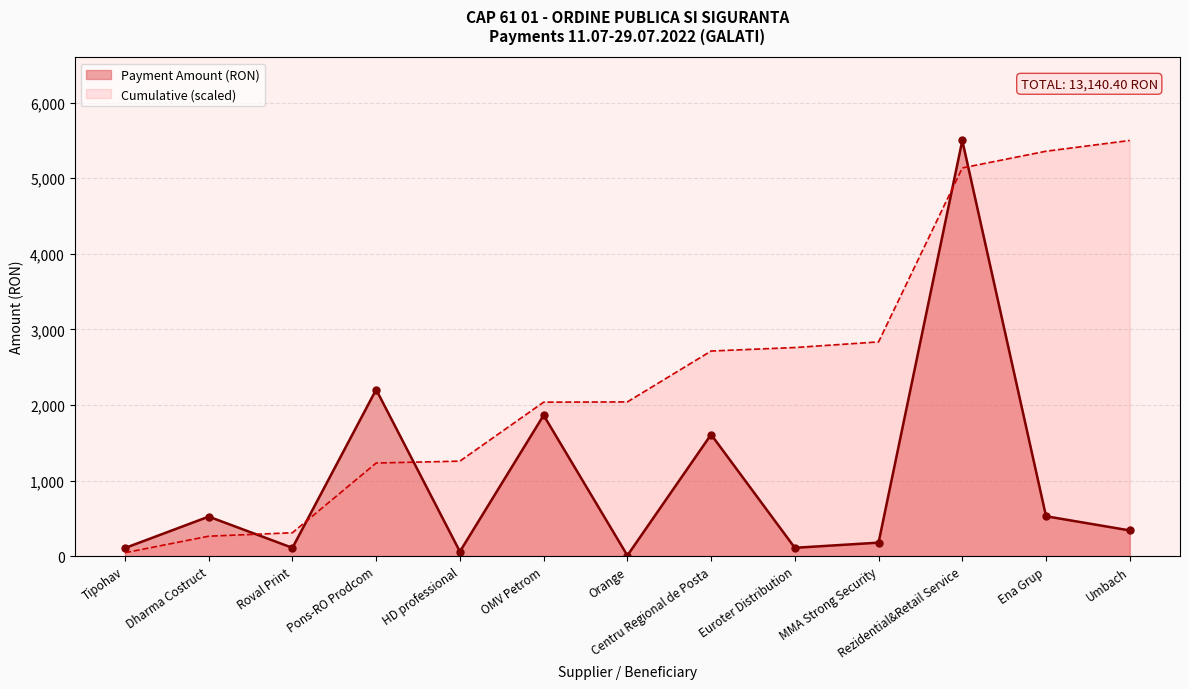

How many interior local peaks (higher than both neighbors) does the data have?

5